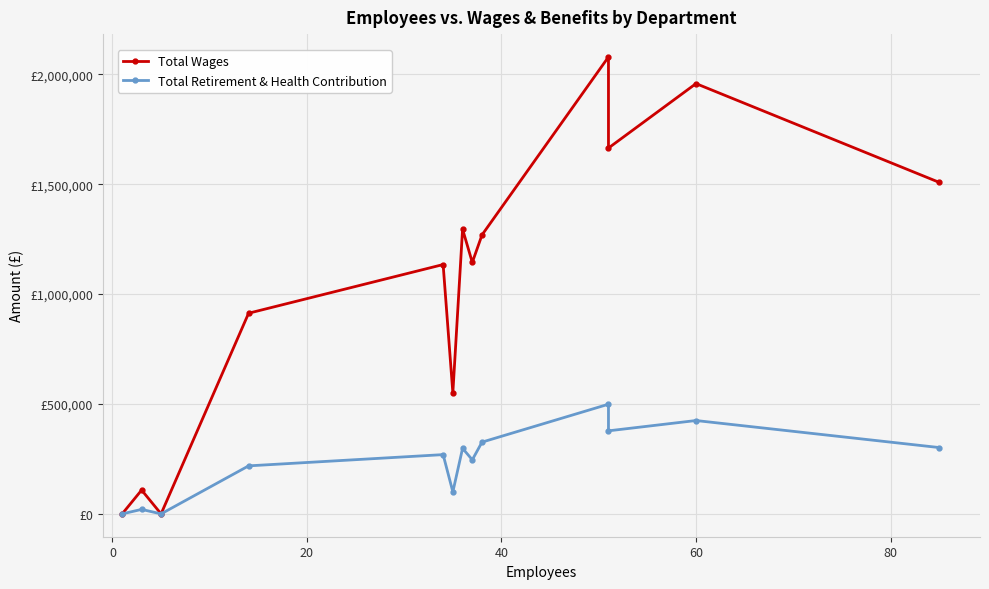

Is it true that Total Retirement & Health Contribution equals 453463 at 60?

False